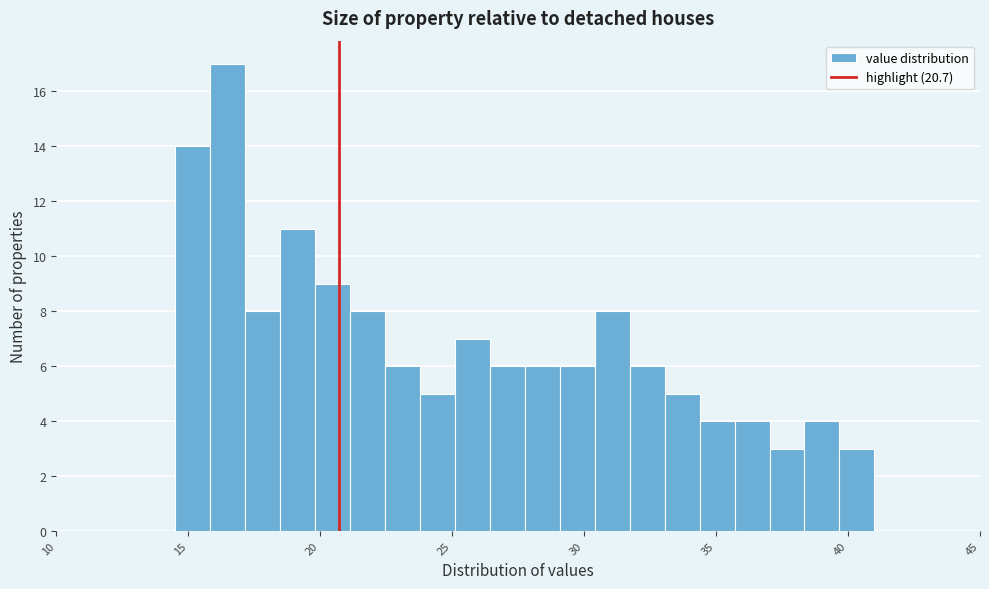

Read against the x-axis, roughly where is the centre of the tallest bar?

16.5